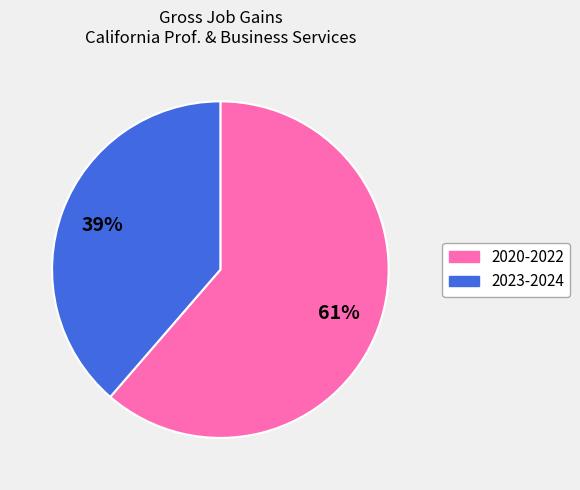

Between 2023-2024 and 2020-2022, which is larger?

2020-2022